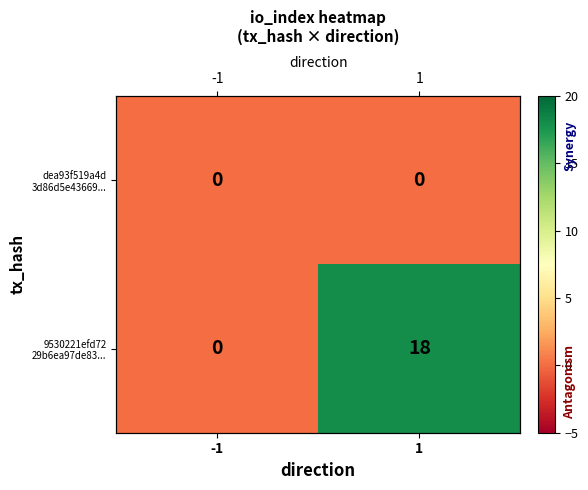

At -1, list the series in order from smallest to largest.

dea93f519a4d 3d86d5e43669..., 9530221efd72 29b6ea97de83...